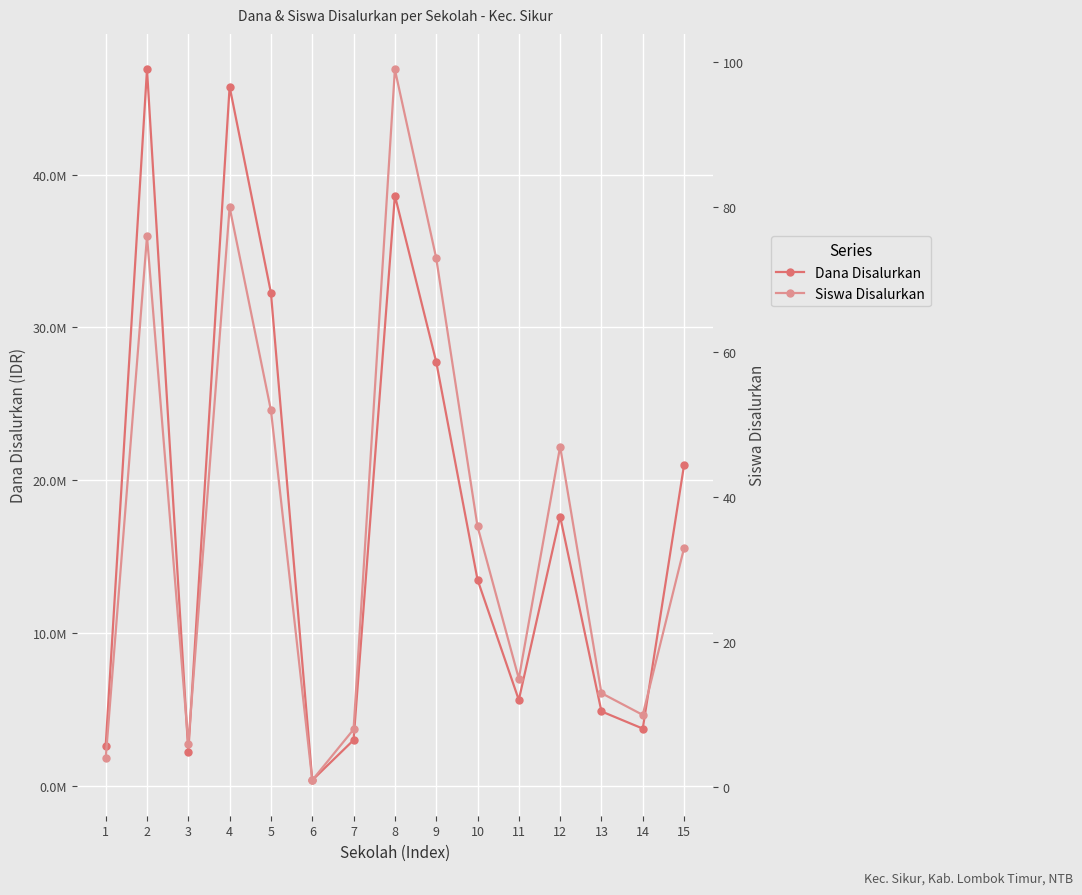

Rank the series by their average value, from lowest to highest.

Siswa Disalurkan, Dana Disalurkan